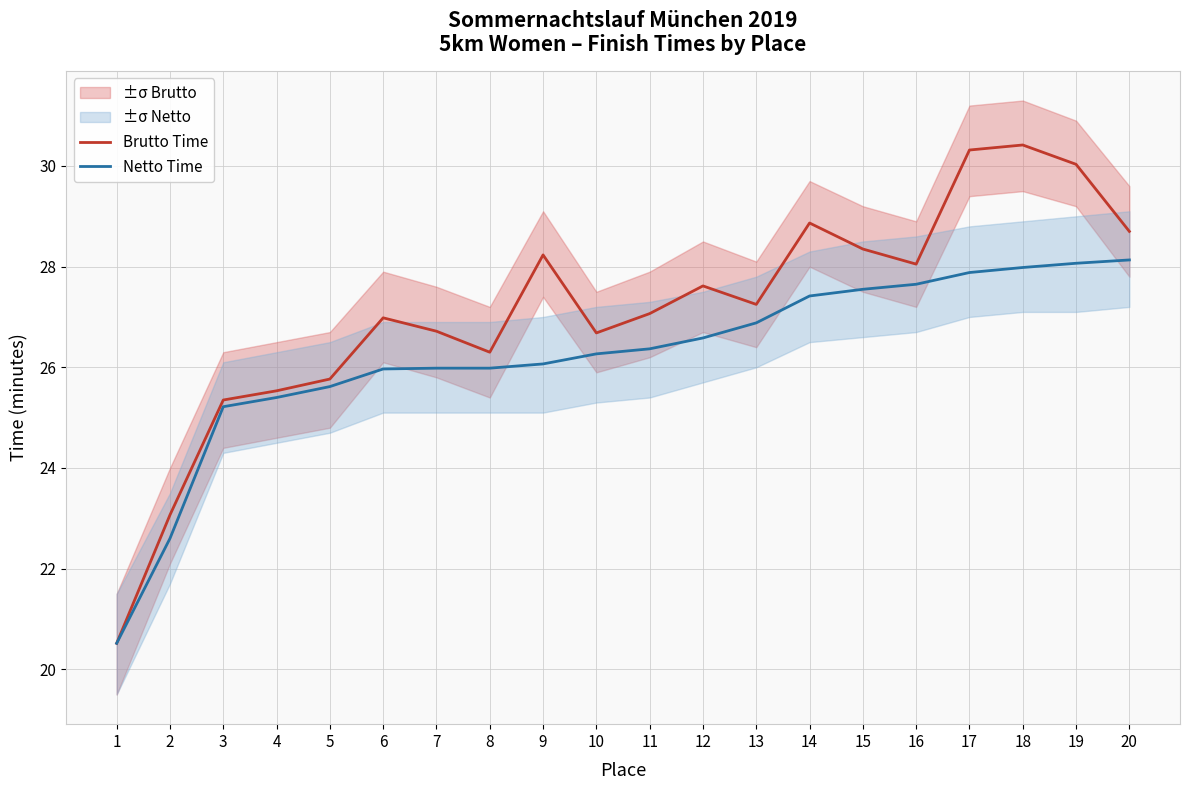

True or false: Brutto Time and Netto Time intersect in this chart.

False